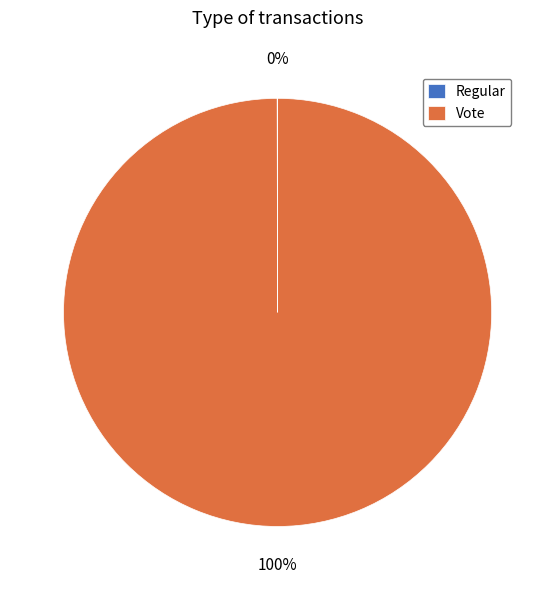

What is the largest slice in the pie chart?

Vote